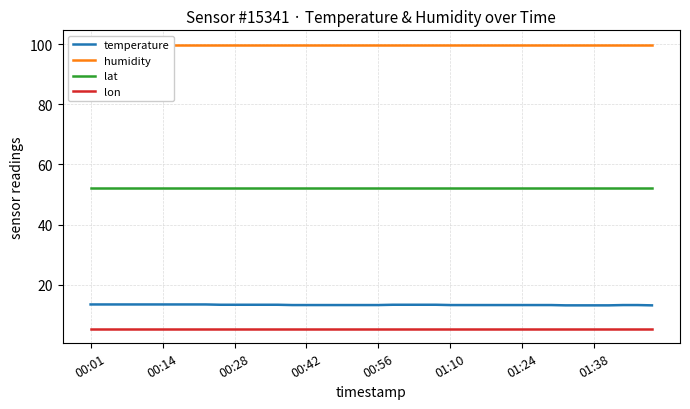

What is the label of the 33rd point from the left?

32